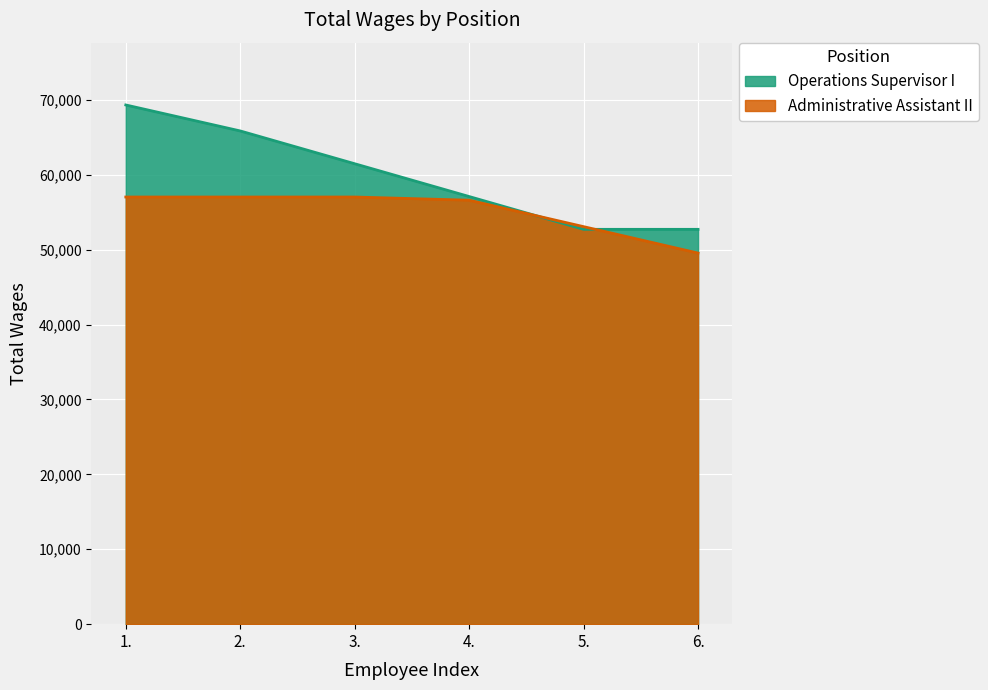

What position from the right is 3.?

4